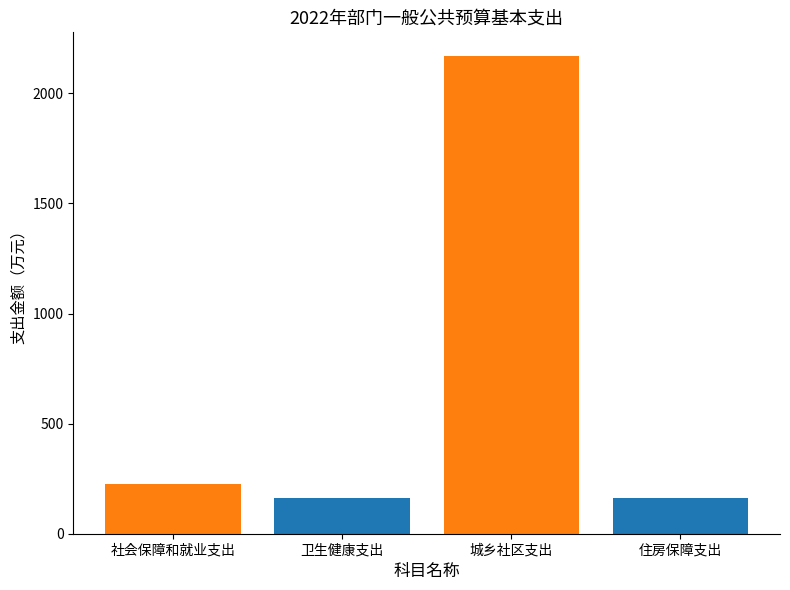

The chart shows a value of 51.1 at 社会保障和就业支出. True or false?

False